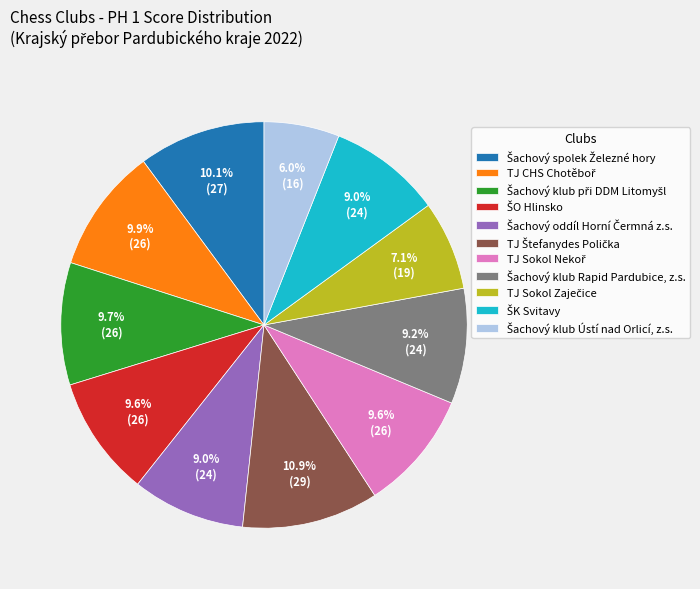

Does any single category account for the majority?

No